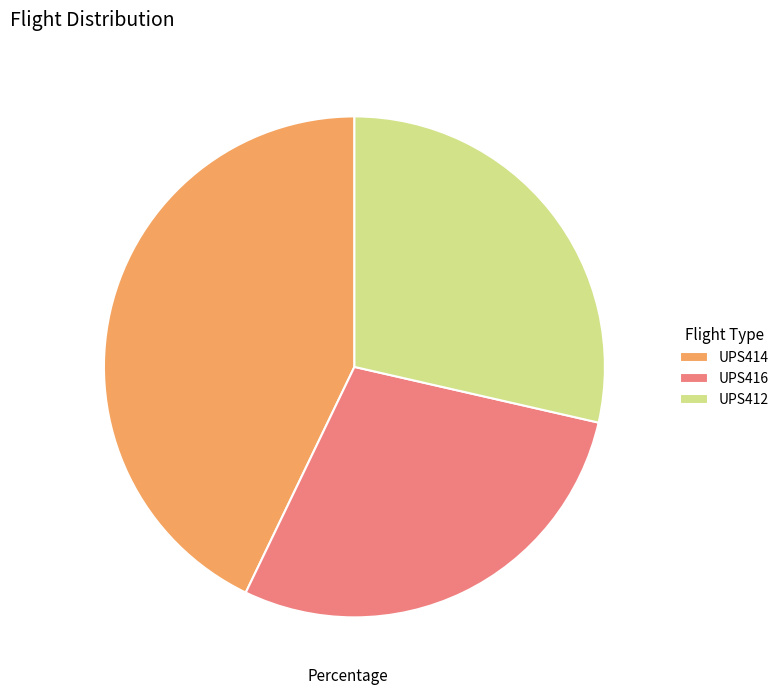

Does any single category account for the majority?

No